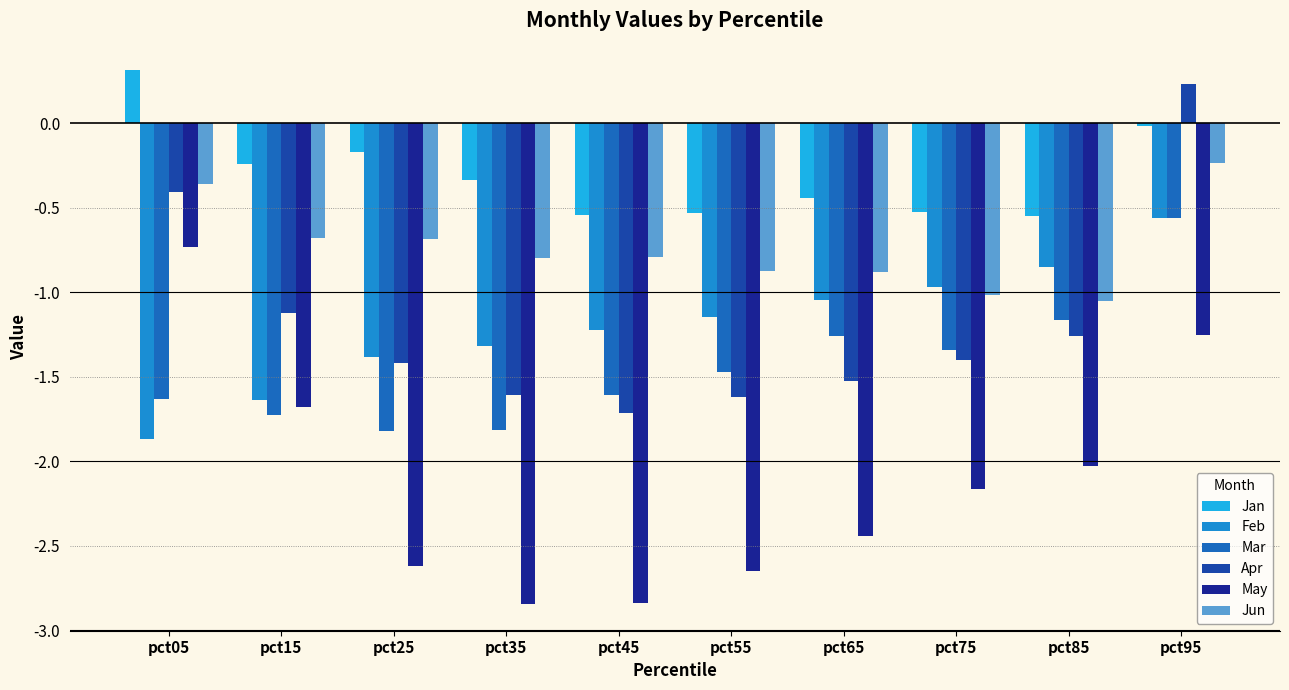

How many Mar values are between -1 and 0?

1